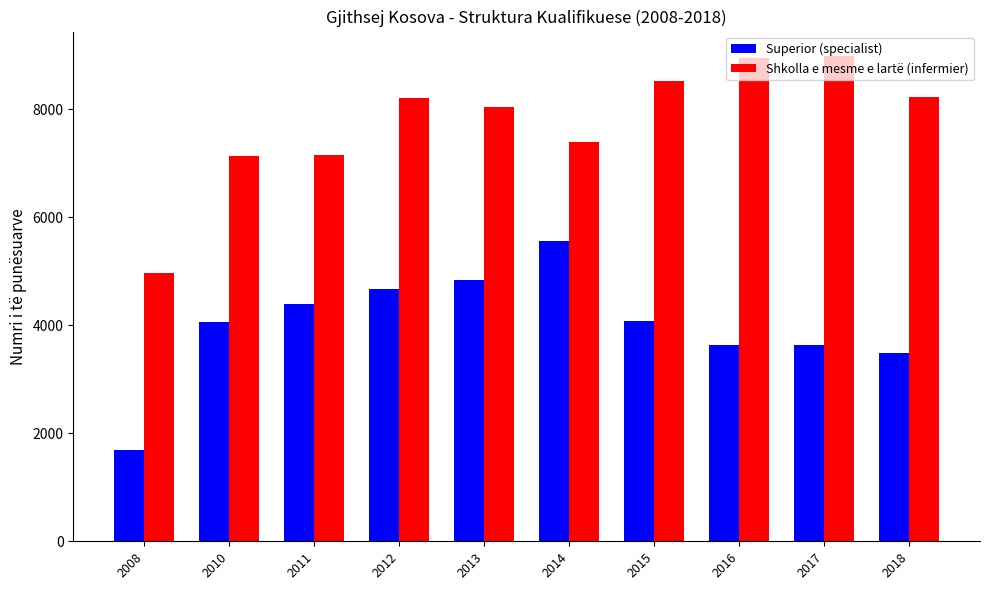

What is the value of the Shkolla e mesme e lartë (infermier) bar at the 5th from the left?

8047